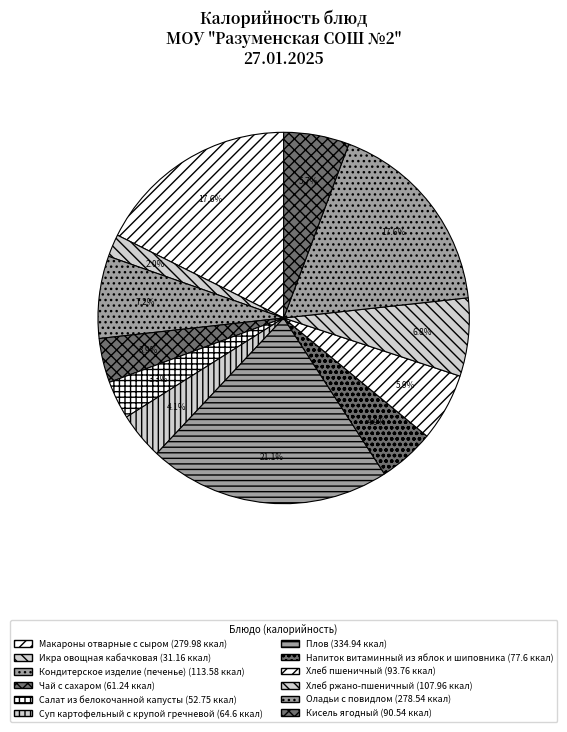

Count the number of slices in the pie.

12